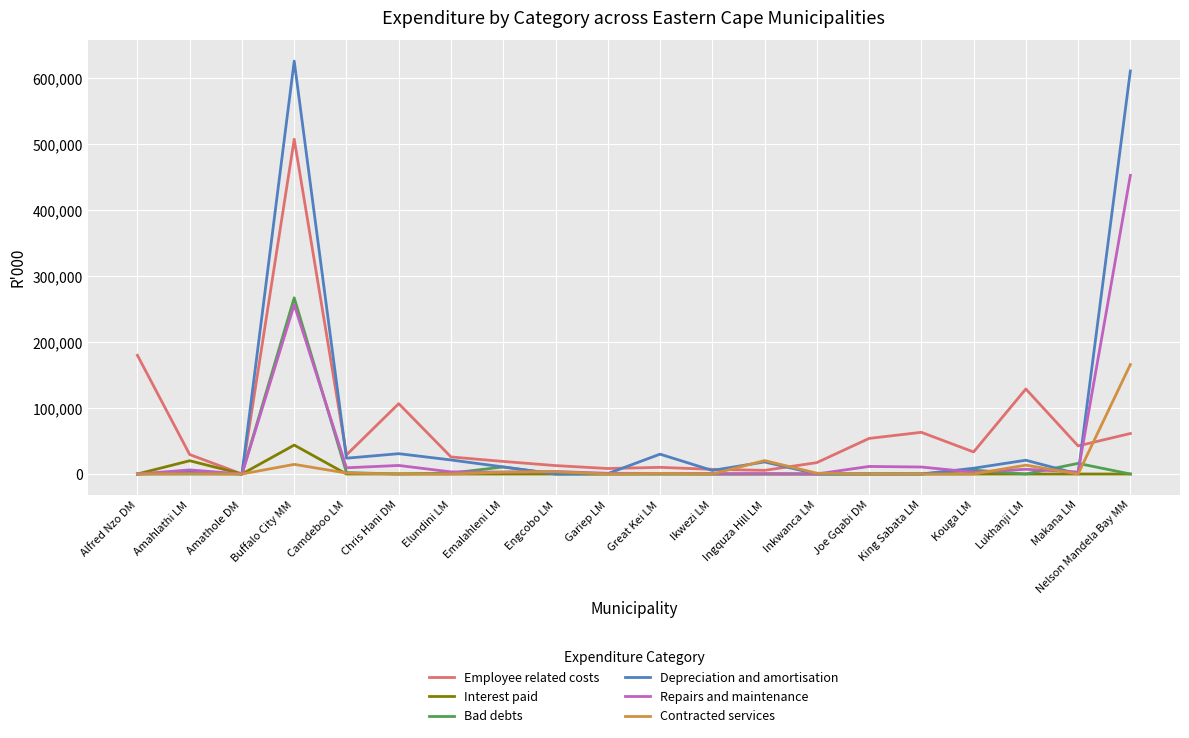

Which series has the widest spread of values?

Depreciation and amortisation